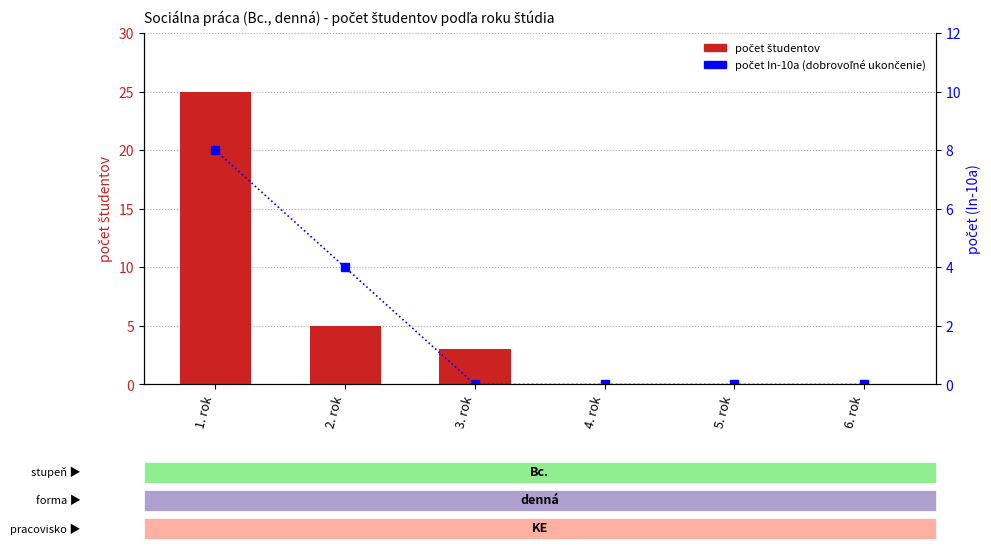

What is the label of the 3rd bar from the right?

4. rok